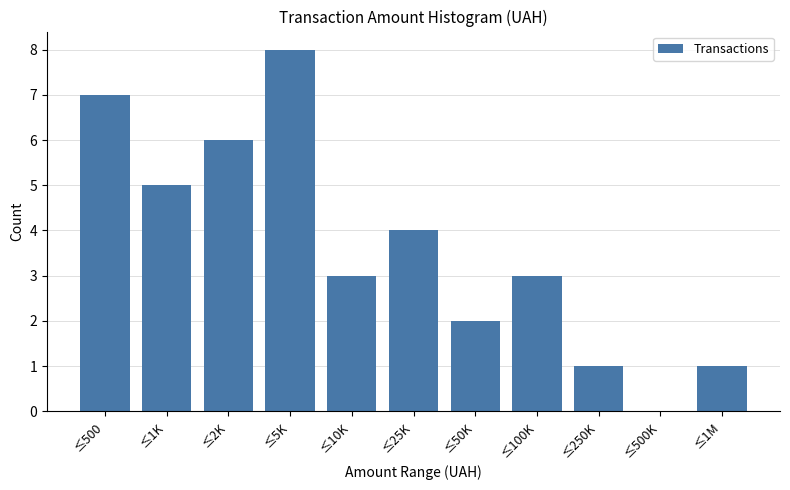

Reading right to left, extract all data points from this chart.

≤1M=1	≤500K=0	≤250K=1	≤100K=3	≤50K=2	≤25K=4	≤10K=3	≤5K=8	≤2K=6	≤1K=5	≤500=7